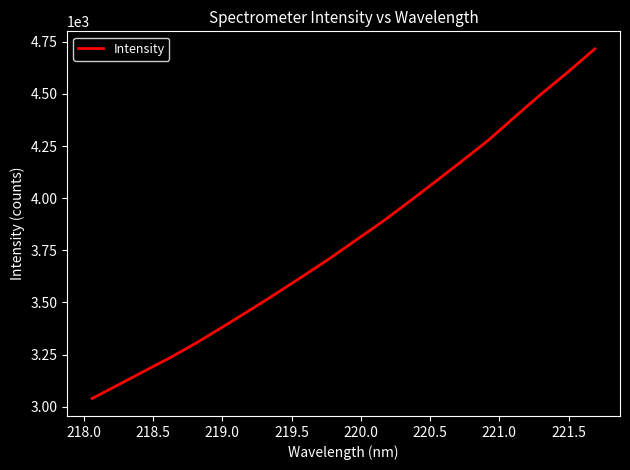

What is the difference between the maximum and minimum values?

1677.3